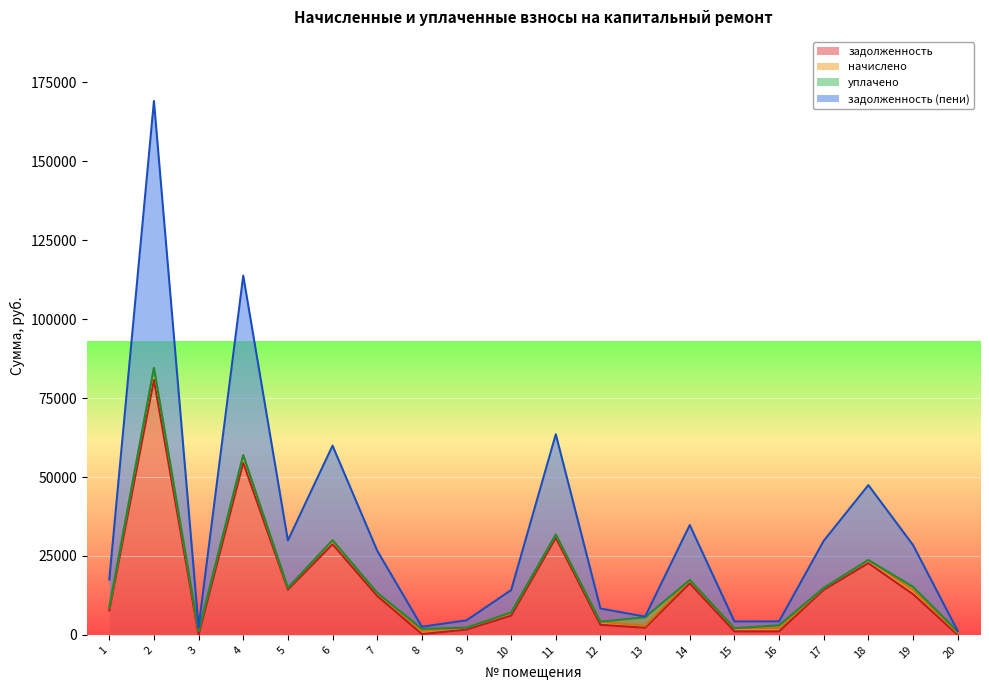

At how many categories does at least one series exceed 124654?

1